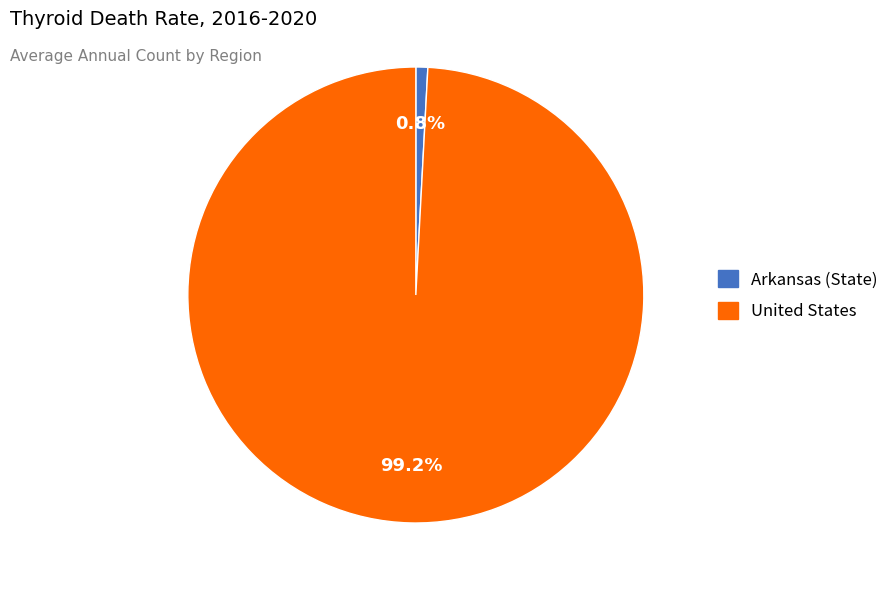

True or false: Arkansas accounts for 30% of the total.

False